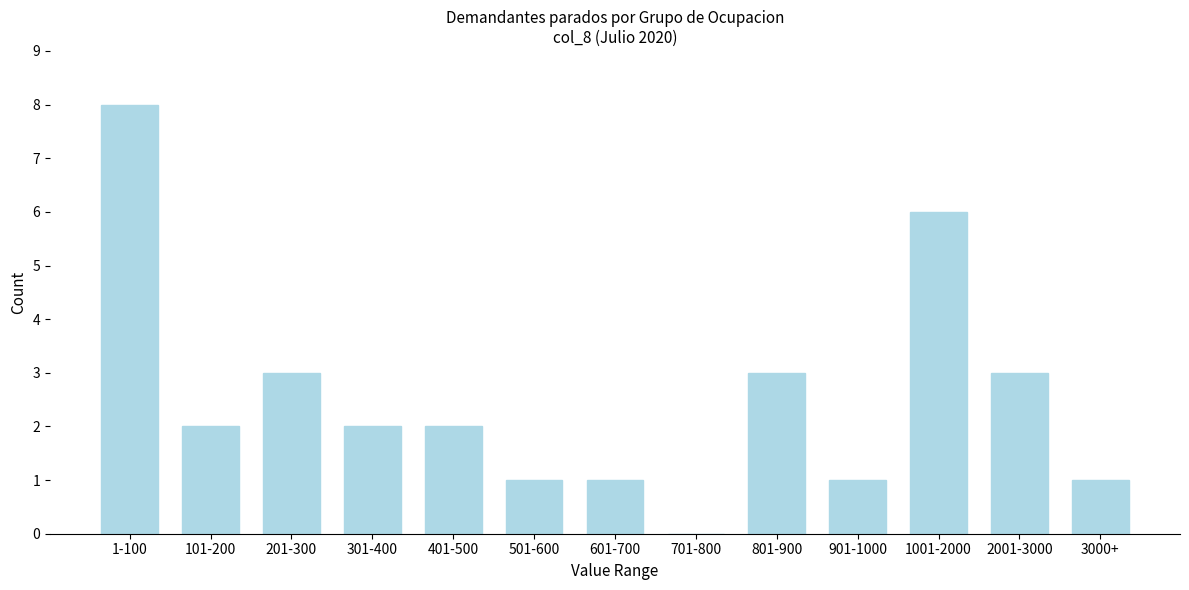

Reading right to left, what are all the values shown in this chart?

3000+=1	2001-3000=3	1001-2000=6	901-1000=1	801-900=3	701-800=0	601-700=1	501-600=1	401-500=2	301-400=2	201-300=3	101-200=2	1-100=8